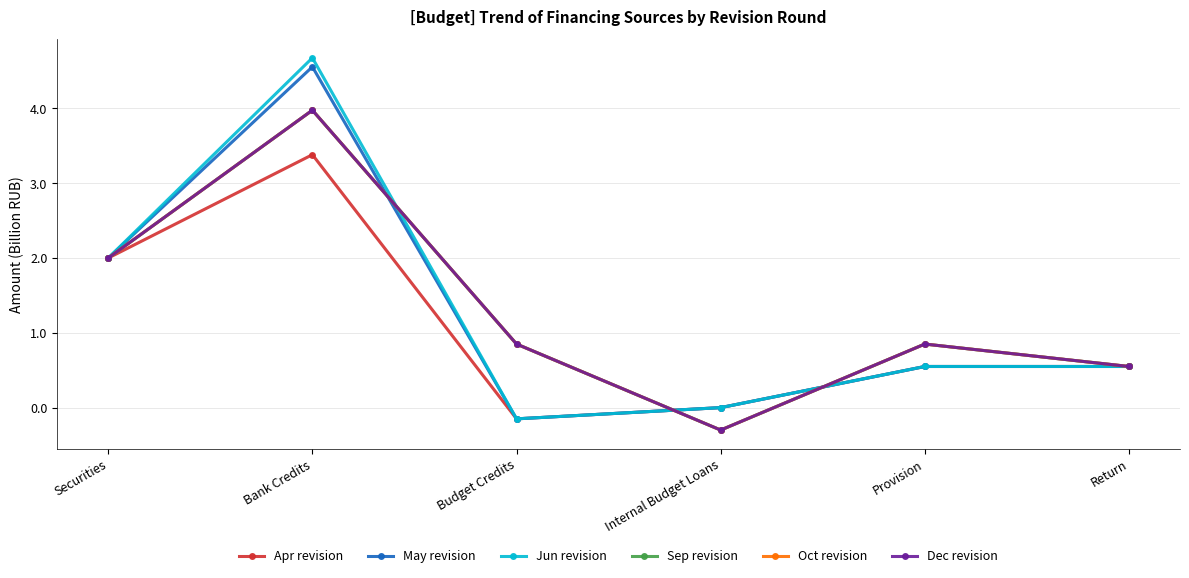

What position from the right is Return?

1